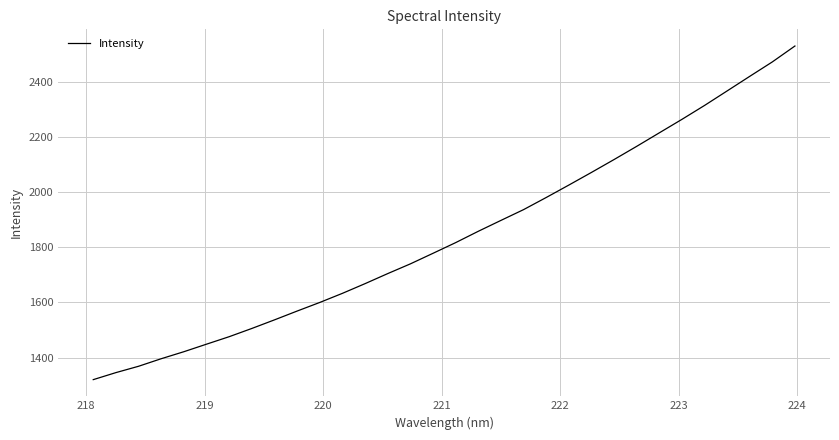

What is the smallest value displayed?

1319.9